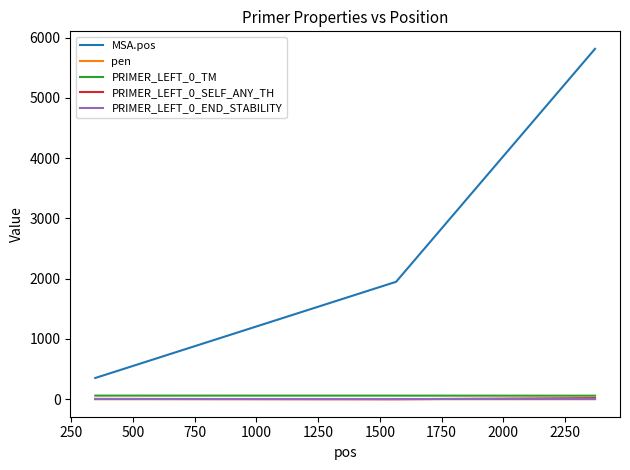

Which series has the largest range (max minus min)?

MSA.pos